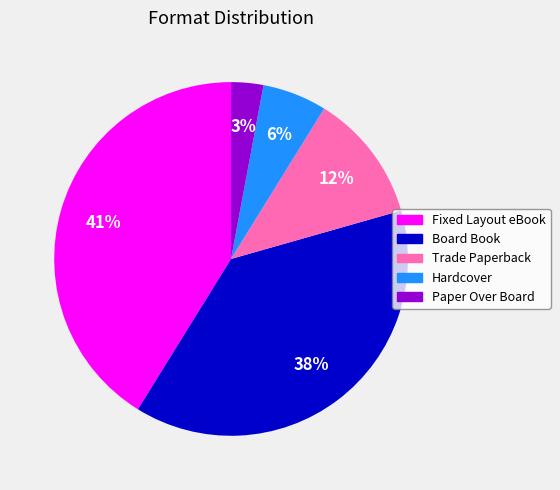

Is it true that Paper Over Board is 8% of the pie?

False